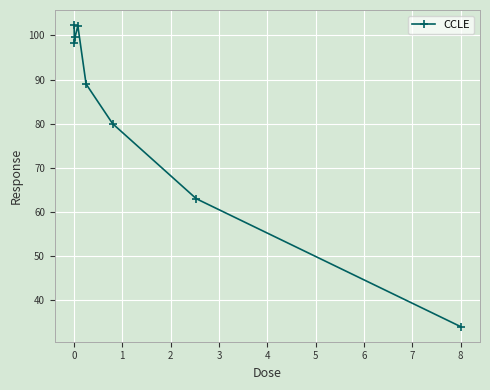

What is the value of the 2nd point from the left?

98.2